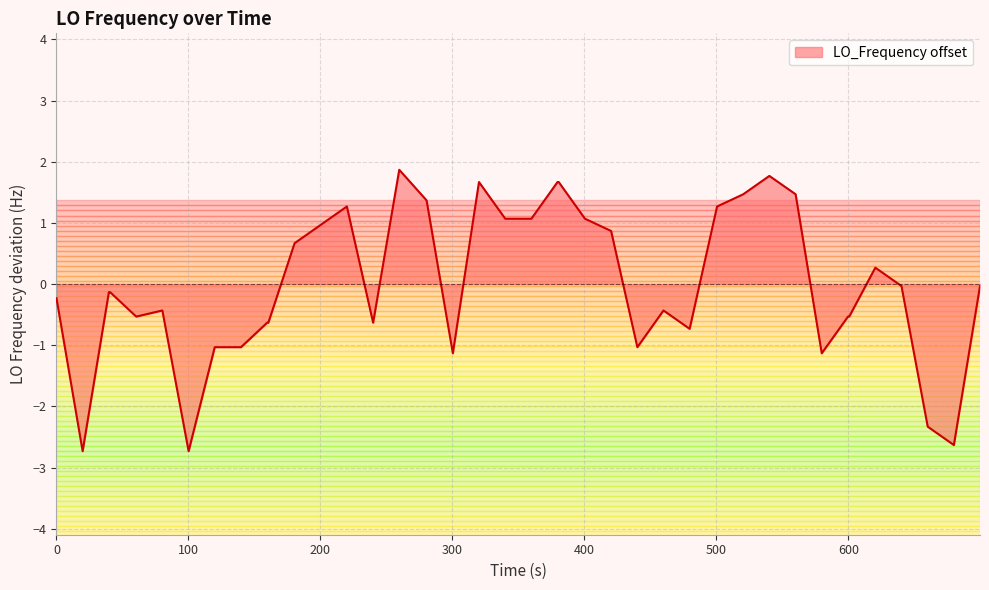

What is the greatest value displayed?

1.9